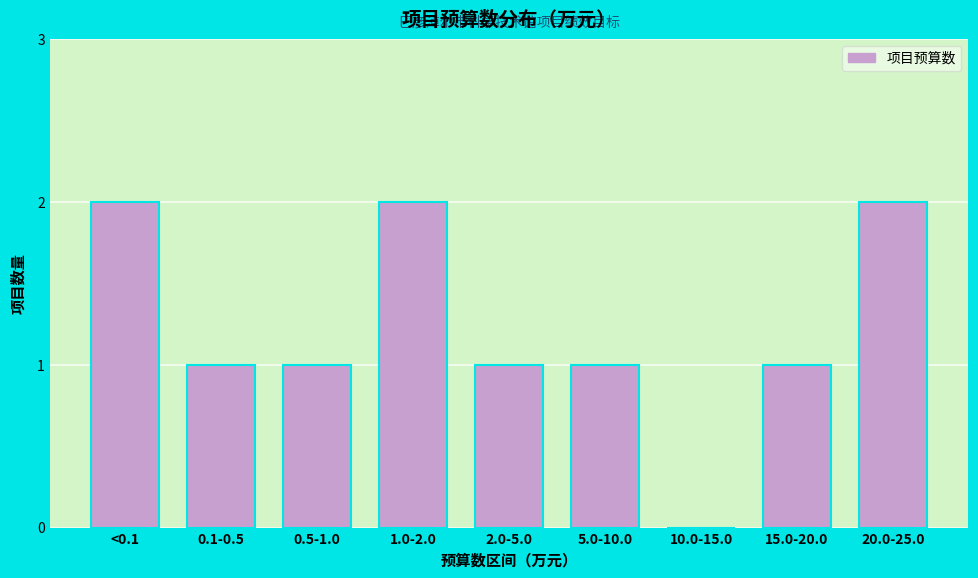

Reading left to right, extract all data points from this chart.

<0.1=2	0.1-0.5=1	0.5-1.0=1	1.0-2.0=2	2.0-5.0=1	5.0-10.0=1	10.0-15.0=0	15.0-20.0=1	20.0-25.0=2